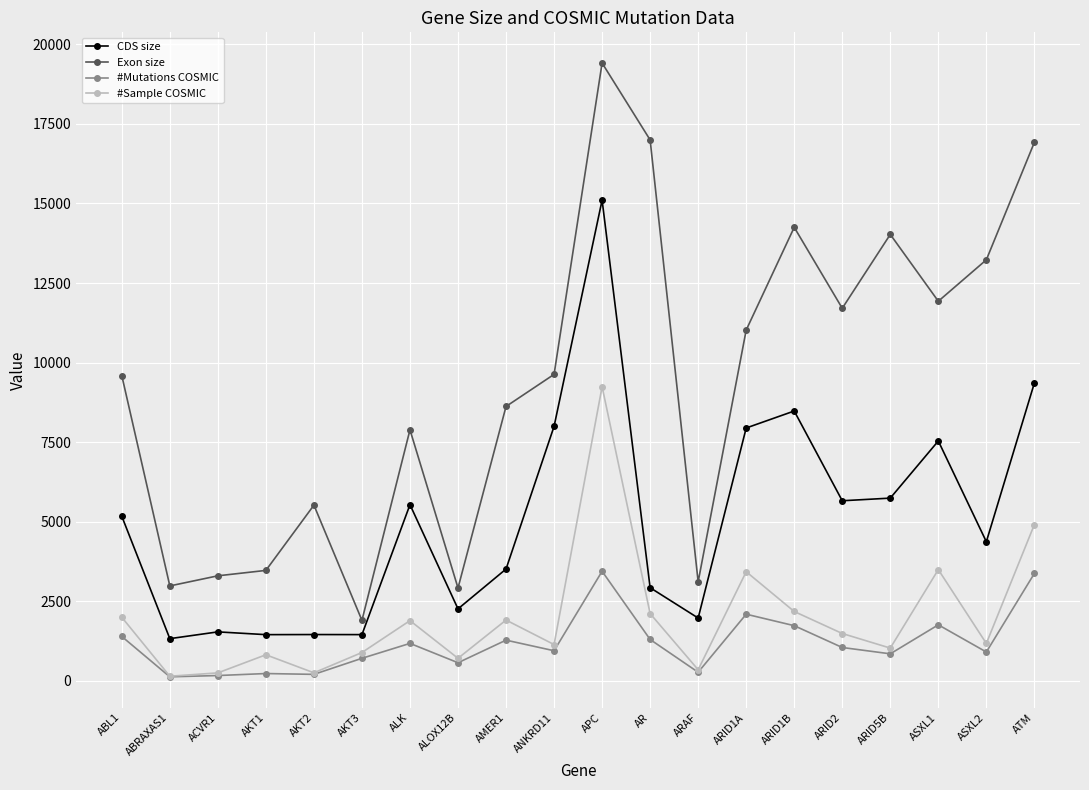

What is the label of the 1st point from the left?

ABL1